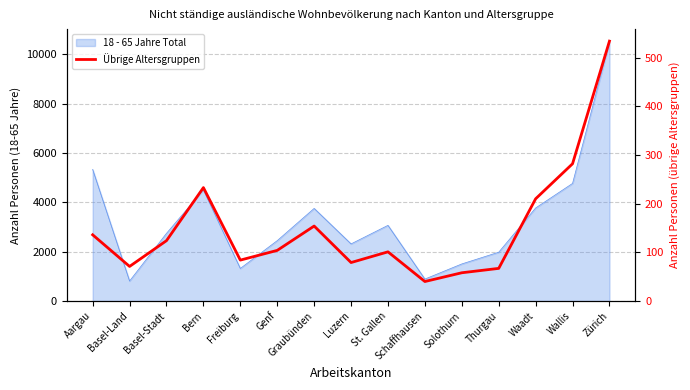

What is the label of the 12th point from the right?

Bern